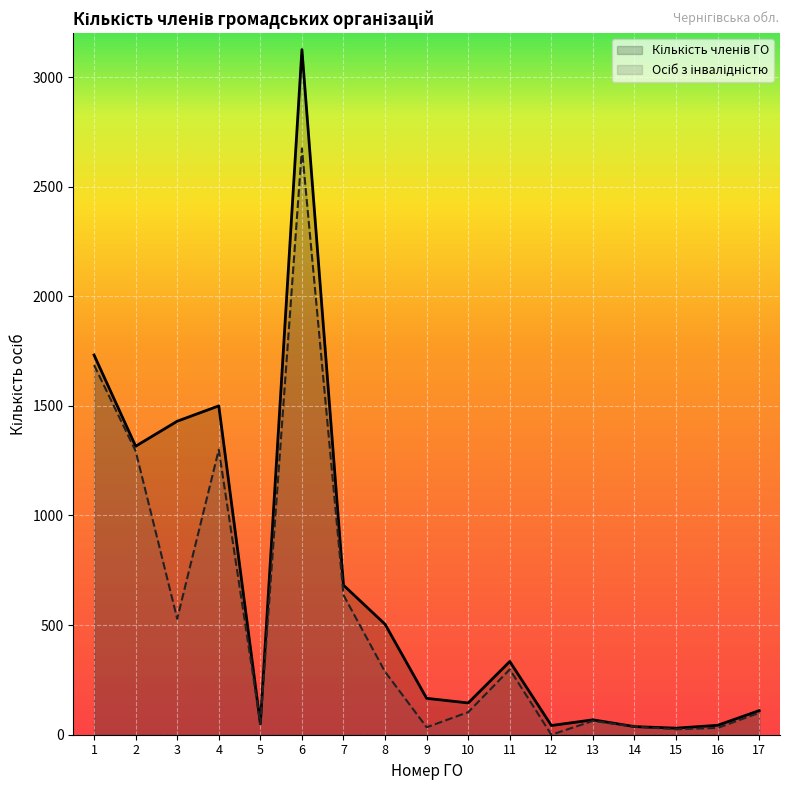

Reading right to left, extract all data points from this chart.

Кількість членів ГО: 110	43	30	37	68	42	334	145	166	504	682	3125	50	1500	1430	1316	1732
Осіб з інвалідністю: 100	31	25	37	63	0	298	103	34	287	637	2674	50	1300	529	1294	1686